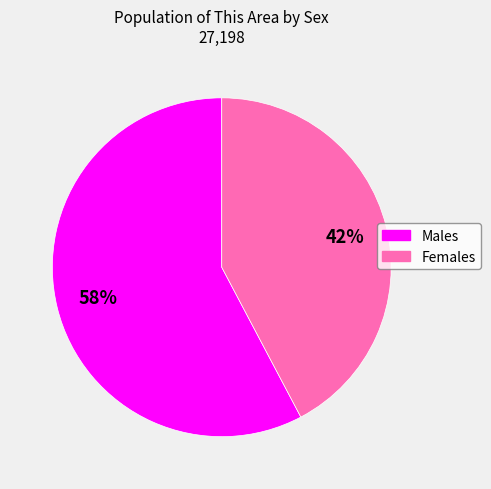

To the nearest percent, what is the average slice percentage?

50%